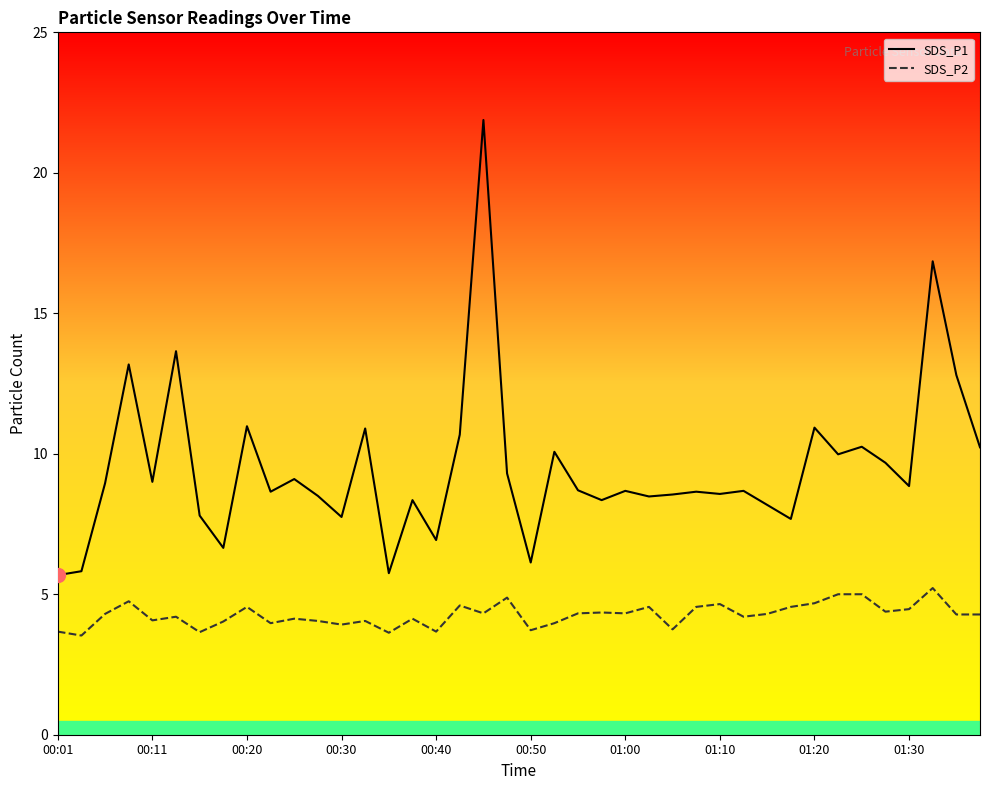

True or false: SDS_P1 and SDS_P2 intersect in this chart.

False